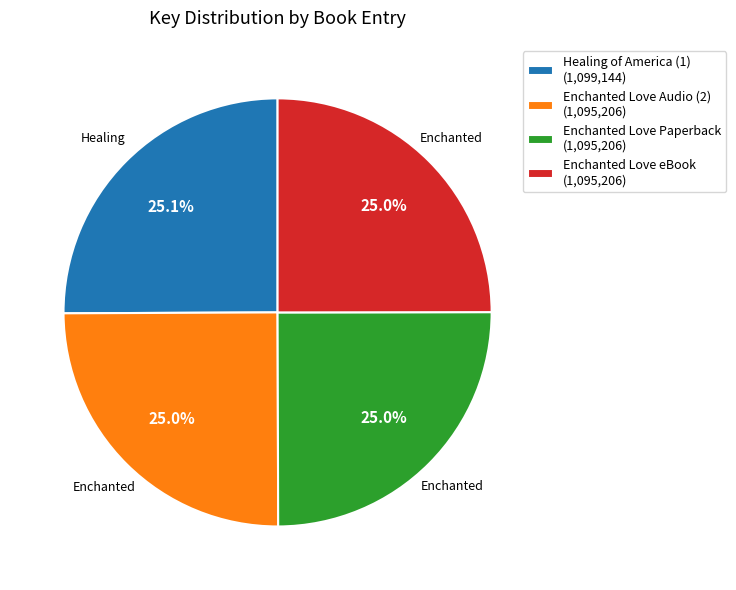

To the nearest percent, what percentage of the pie is Enchanted Love Paperback?

25%